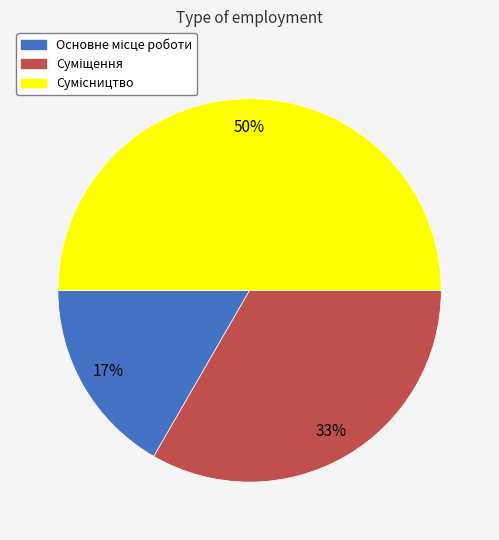

Count the number of slices in the pie.

3